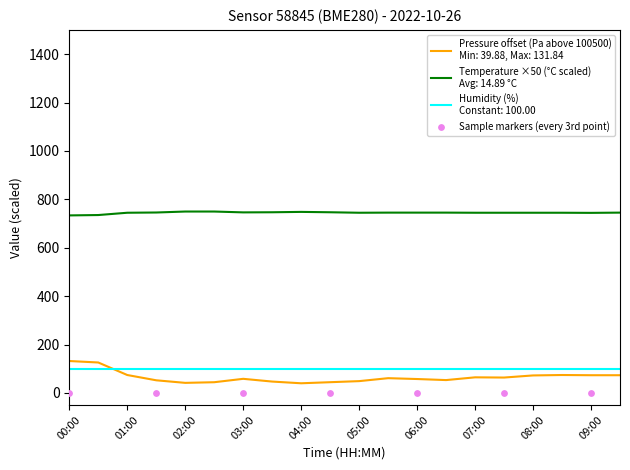

Which series has the largest total across all categories?

temperature